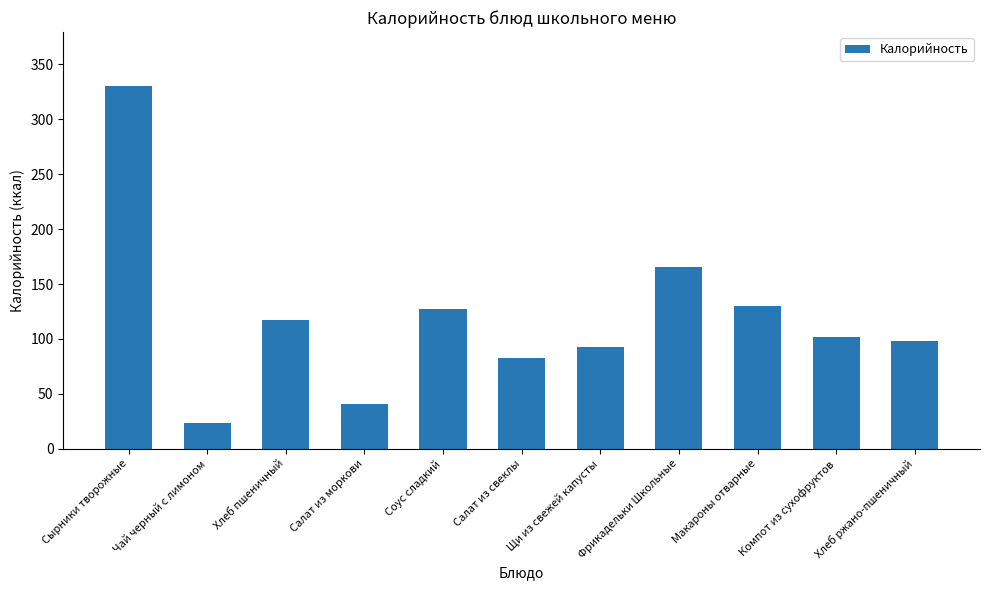

What is the sum of all values?

1309.0